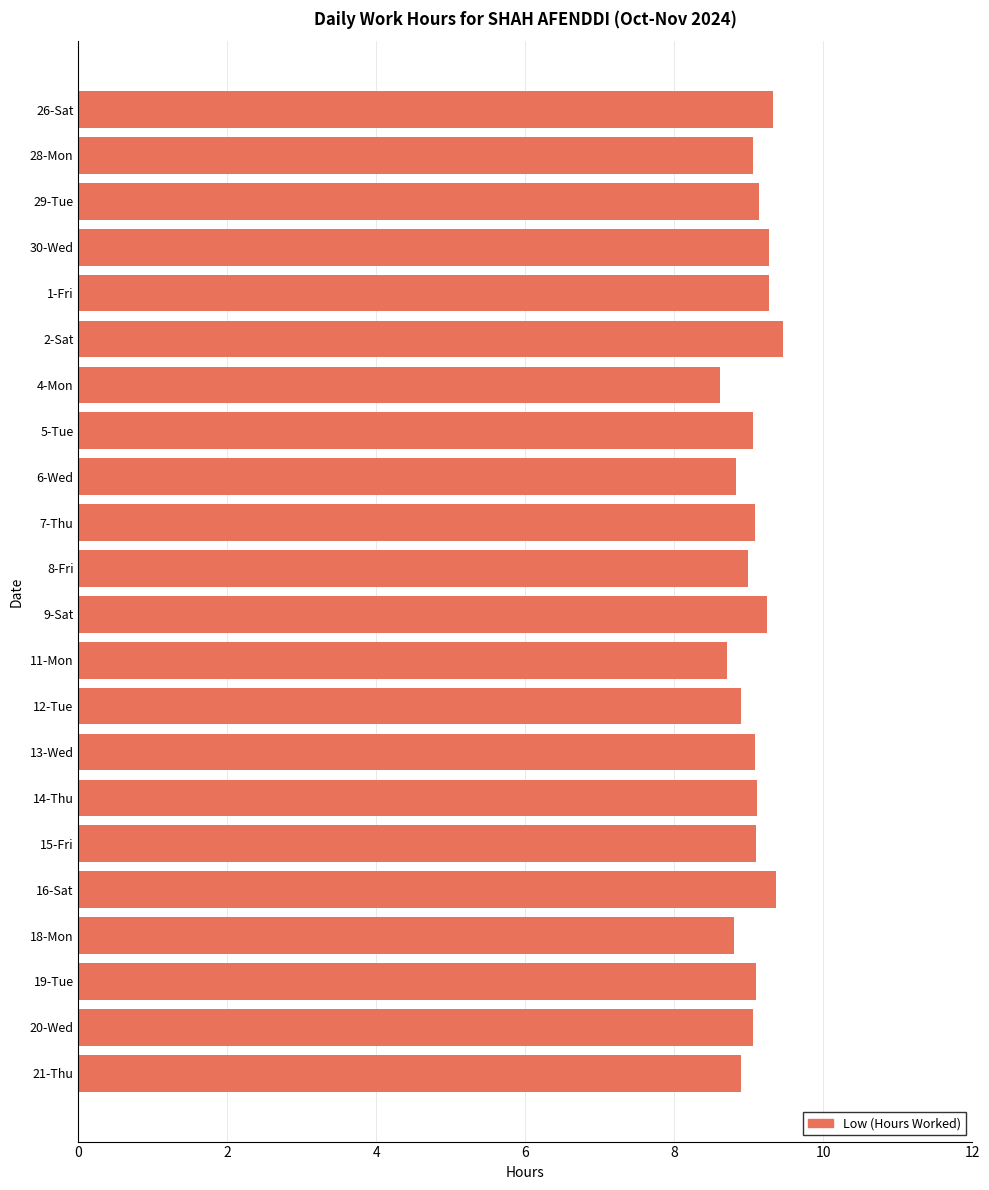

What is the change in value from 6-Wed to 19-Tue?

+0.3